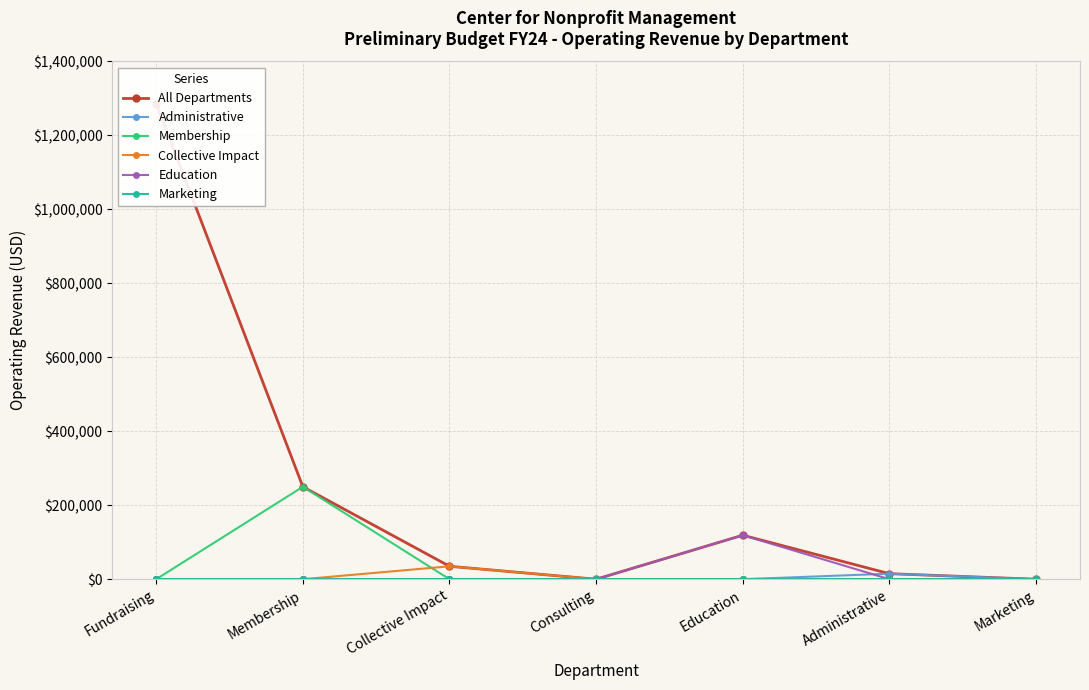

True or false: Marketing and Education intersect in this chart.

False